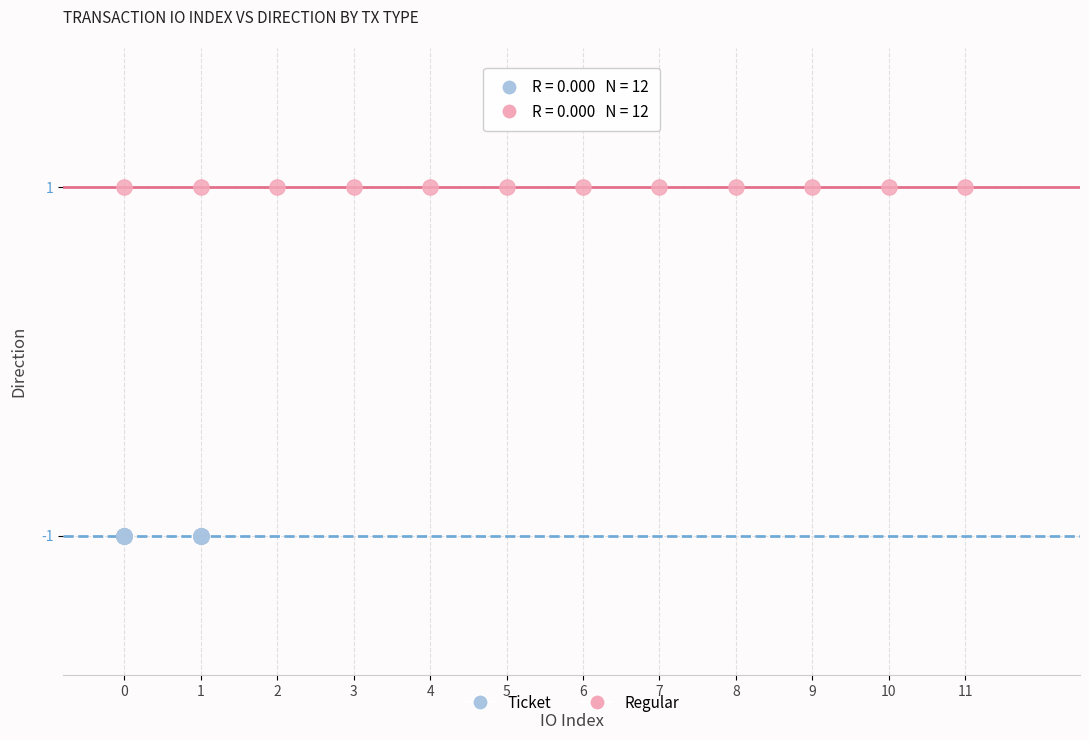

What are all the series names shown in the legend?

Ticket, Regular